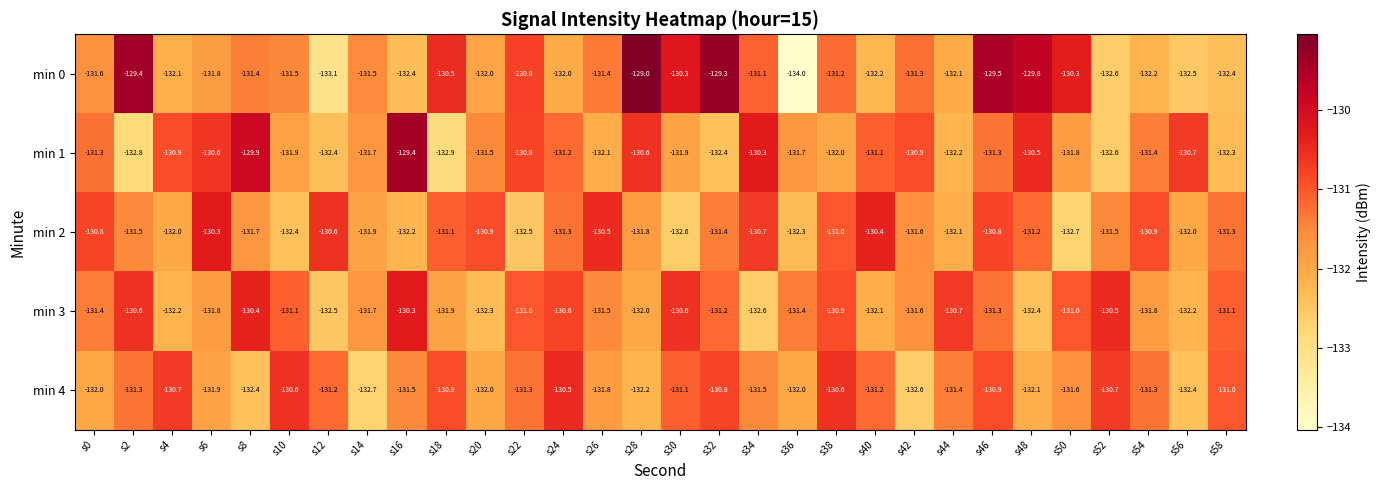

What is the difference between the min 4 values at s46 and s26?

0.9